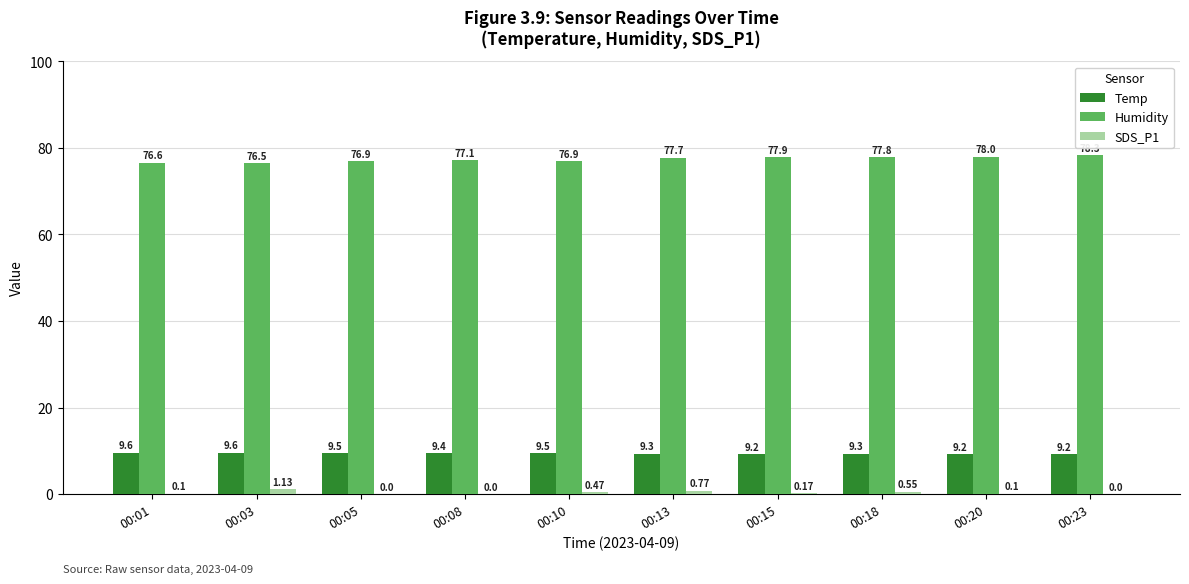

Is the value of Temp at 00:13 greater than the value of Humidity at 00:15?

No